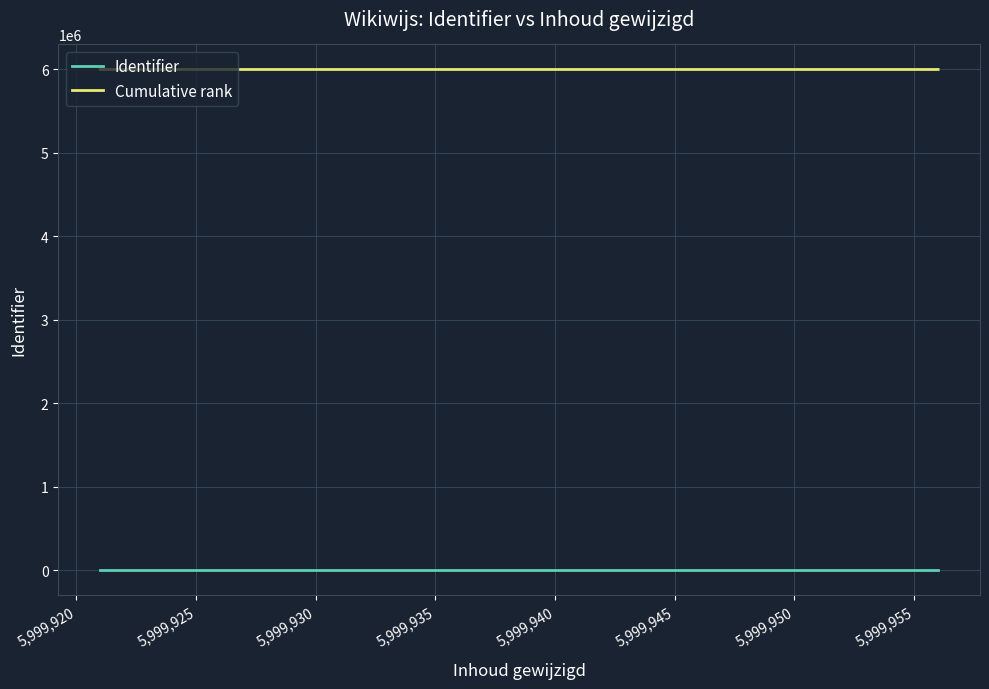

True or false: Cumulative rank and Identifier cross at least once.

False